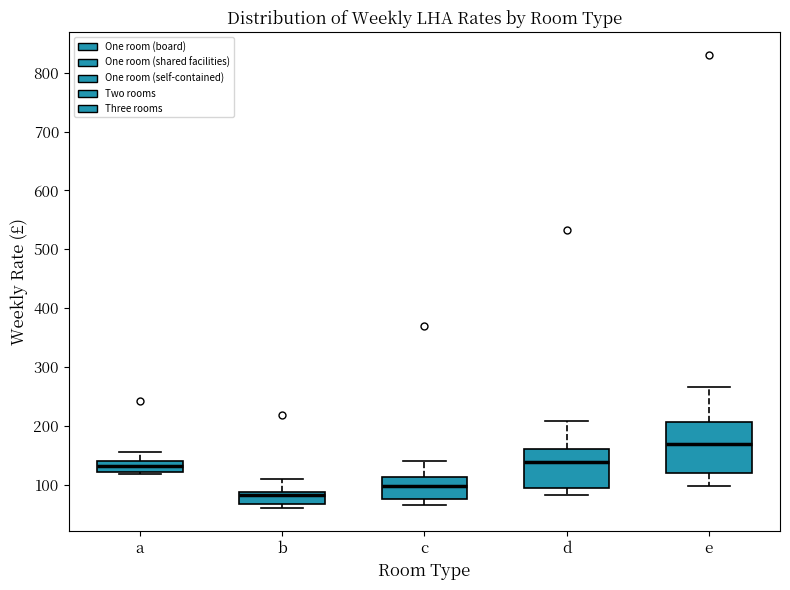

Reading left to right, read every box against the y-axis: the position of its median line, the range the box covers, and the ends of its whiskers. The values are not printed on the chart, so give them approximately, as read against the axis.

a: median 130, box 120 to 140, whiskers 120 (just below the box's lower edge) to 160
b: median 80, box 70 to 90, whiskers 60 to 110
c: median 100, box 80 to 110, whiskers 70 to 140
d: median 140, box 100 to 160, whiskers 80 to 210
e: median 170, box 120 to 210, whiskers 100 to 270